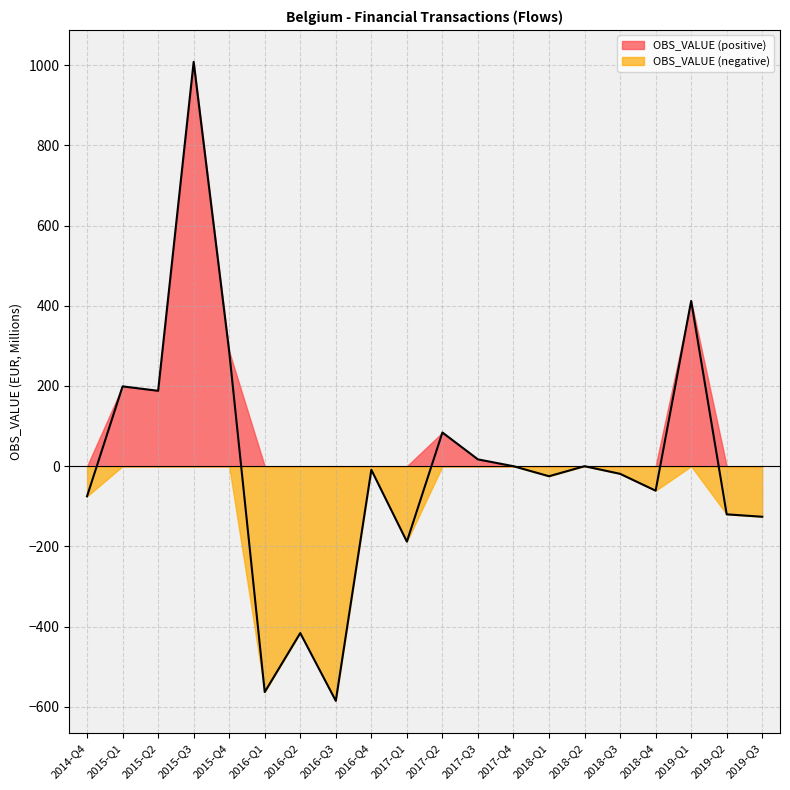

What is the smallest value displayed?

-585